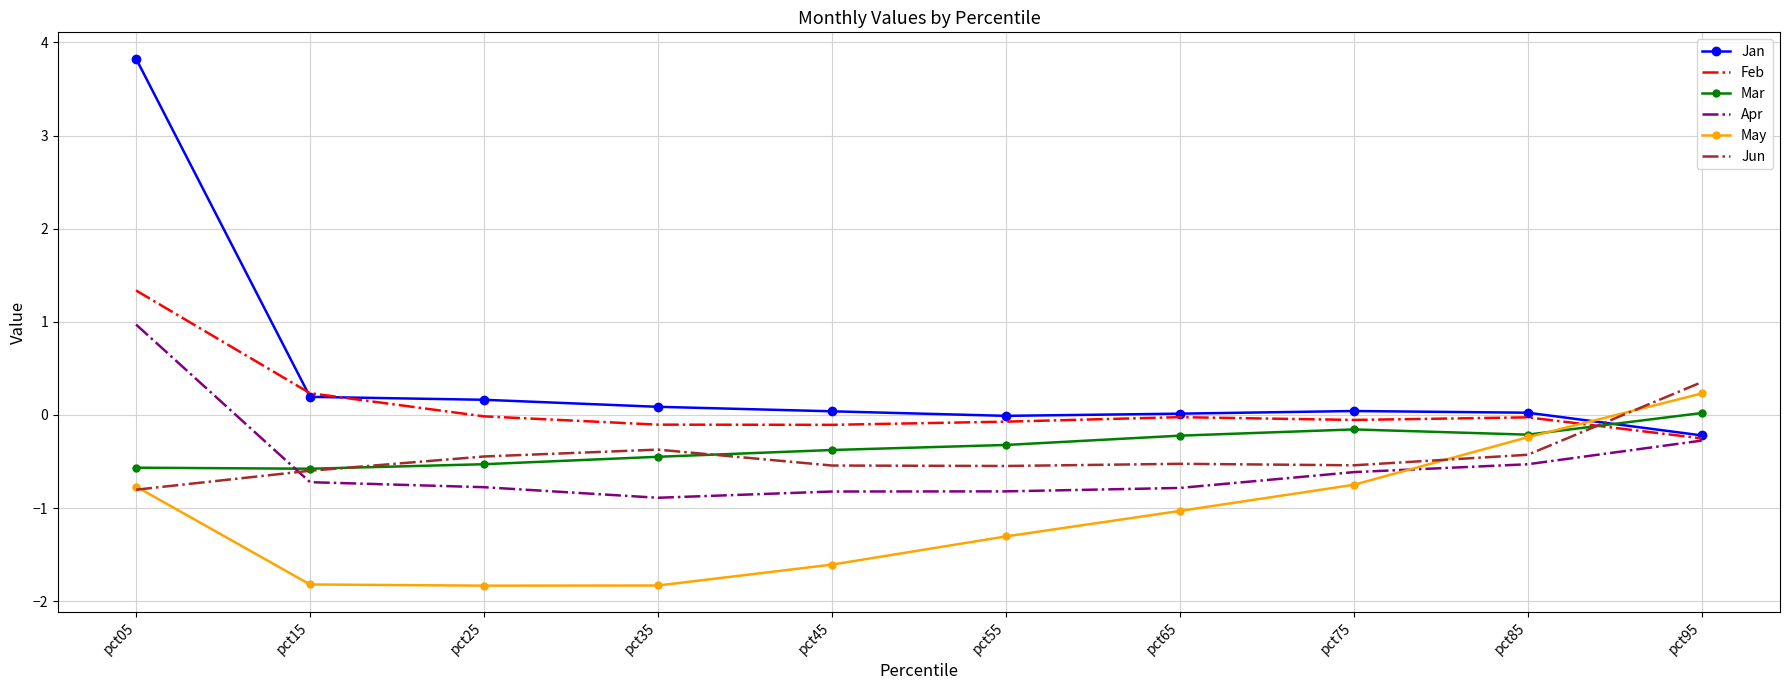

True or false: Feb and Jun cross at least once.

True